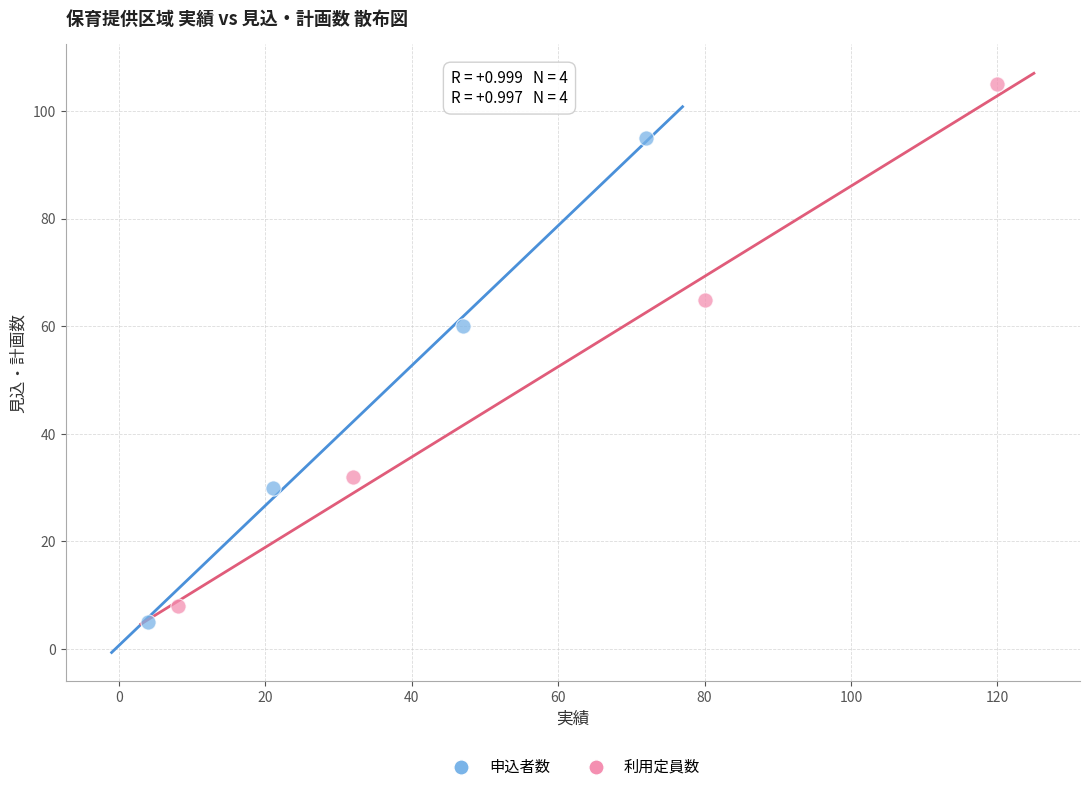

Which series has the widest spread of Y values?

利用定員数